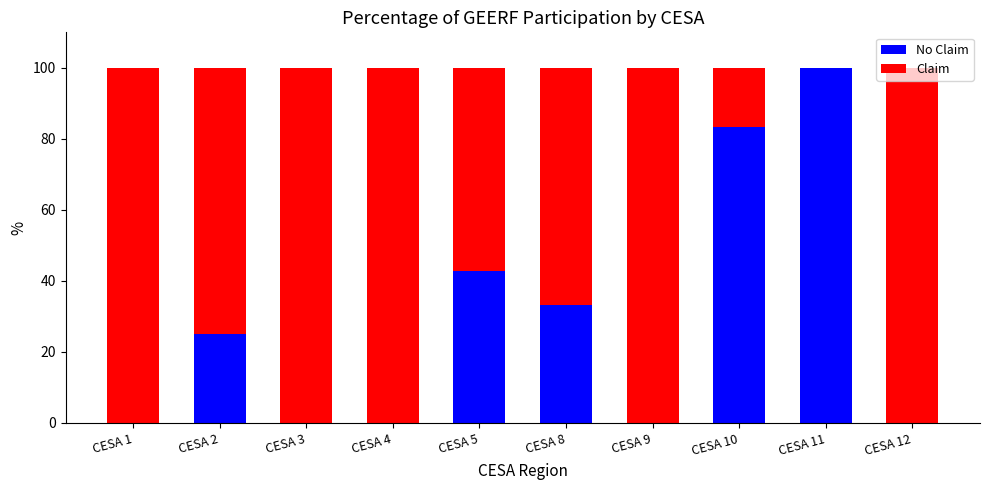

What is the total value across all series at CESA 10?

100.0